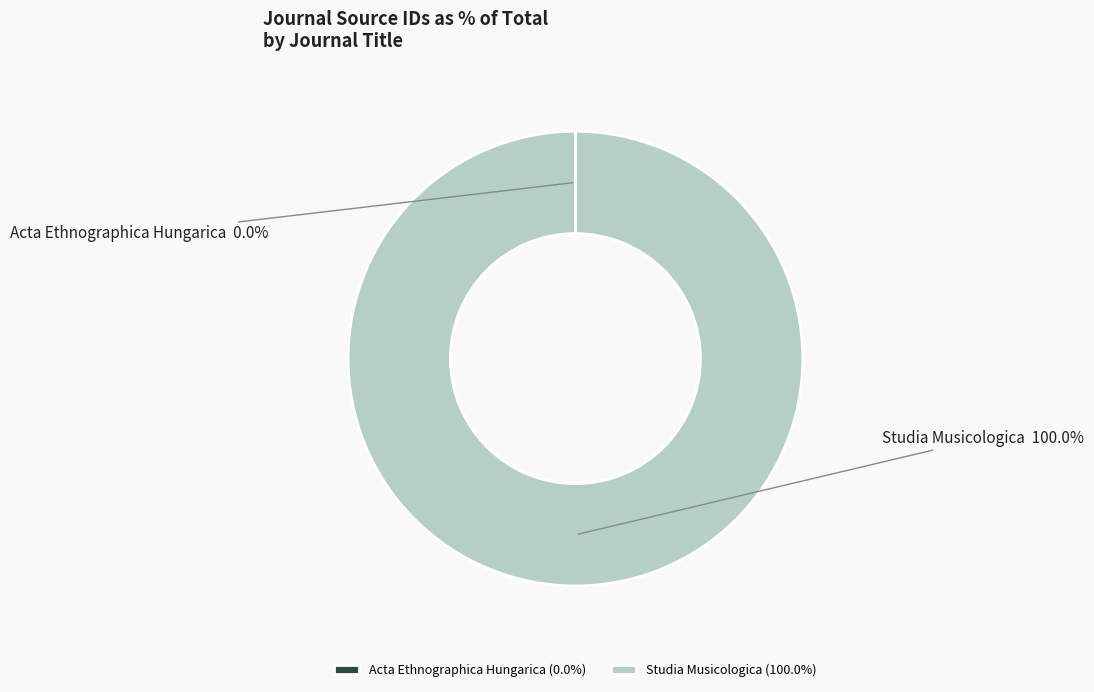

Is there a majority slice in this chart?

Yes